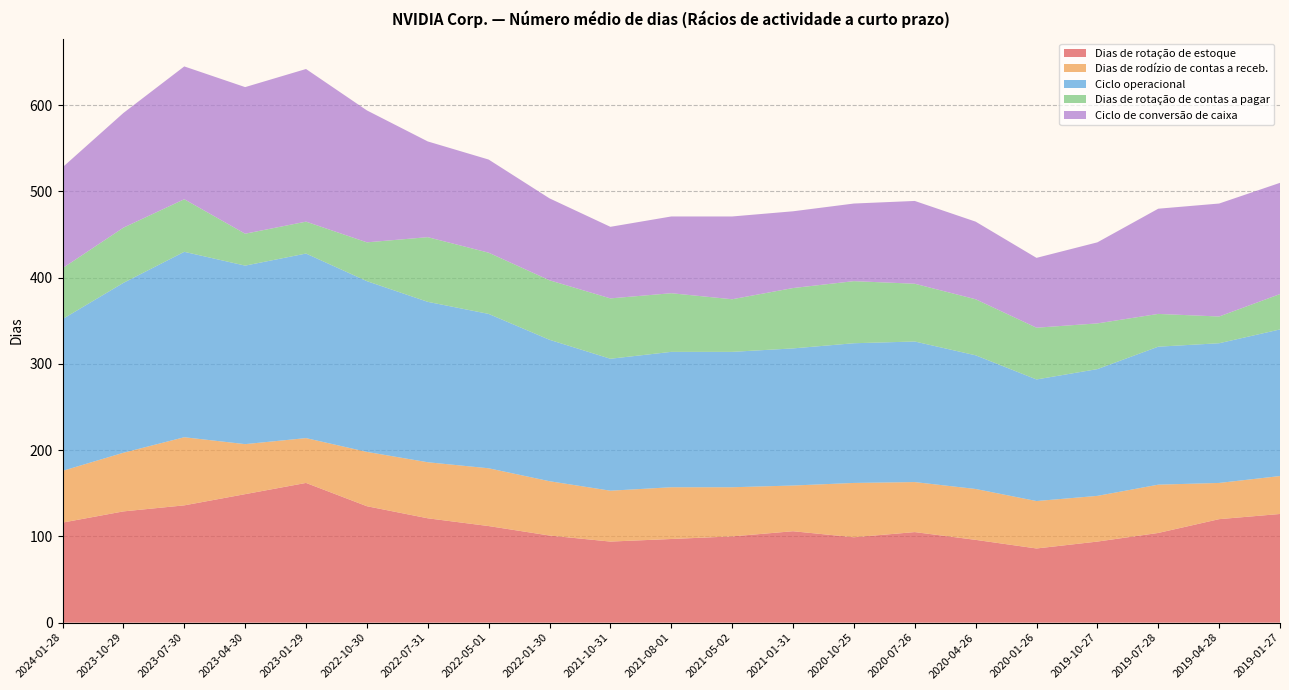

Reading left to right, transcribe all the data shown in this chart.

Dias de rotação de estoque: 116	129	136	149	162	135	121	112	101	94	97	100	106	99	105	96	86	94	104	120	126
Dias de rodízio de contas a receb.: 60	68	79	58	52	63	65	67	63	59	60	57	53	63	58	59	55	53	56	42	44
Ciclo operacional: 176	197	215	207	214	198	186	179	164	153	157	157	159	162	163	155	141	147	160	162	170
Dias de rotação de contas a pagar: 59	64	61	37	37	45	75	71	69	70	68	61	70	72	67	65	60	53	38	31	41
Ciclo de conversão de caixa: 117	133	154	170	177	153	111	108	95	83	89	96	89	90	96	90	81	94	122	131	129